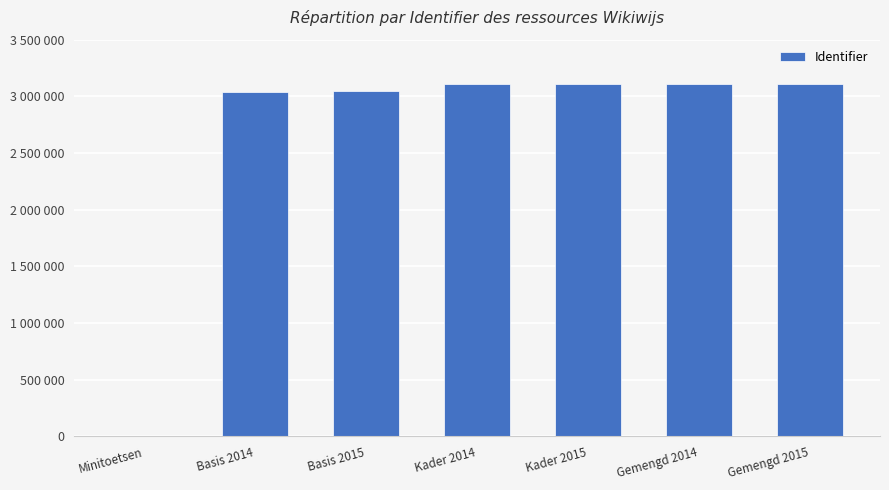

What position from the left is Kader 2015?

5